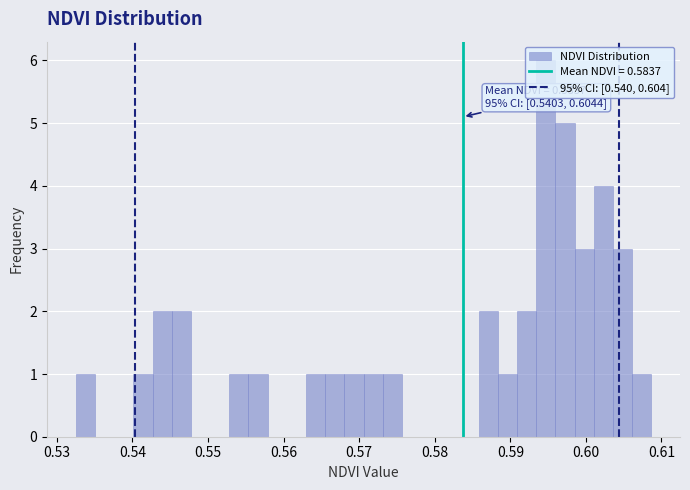

Around what value on the x-axis is the tallest bar? Give the approximate position of its centre, as read against the axis.

0.595